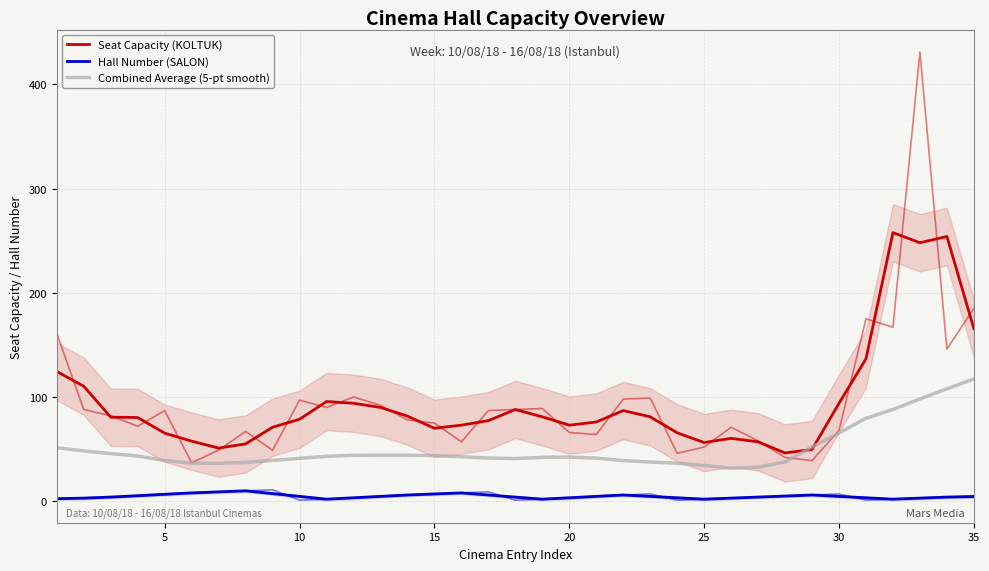

What is the difference between the maximum and minimum values in the Seat Capacity (KOLTUK) series?

211.3